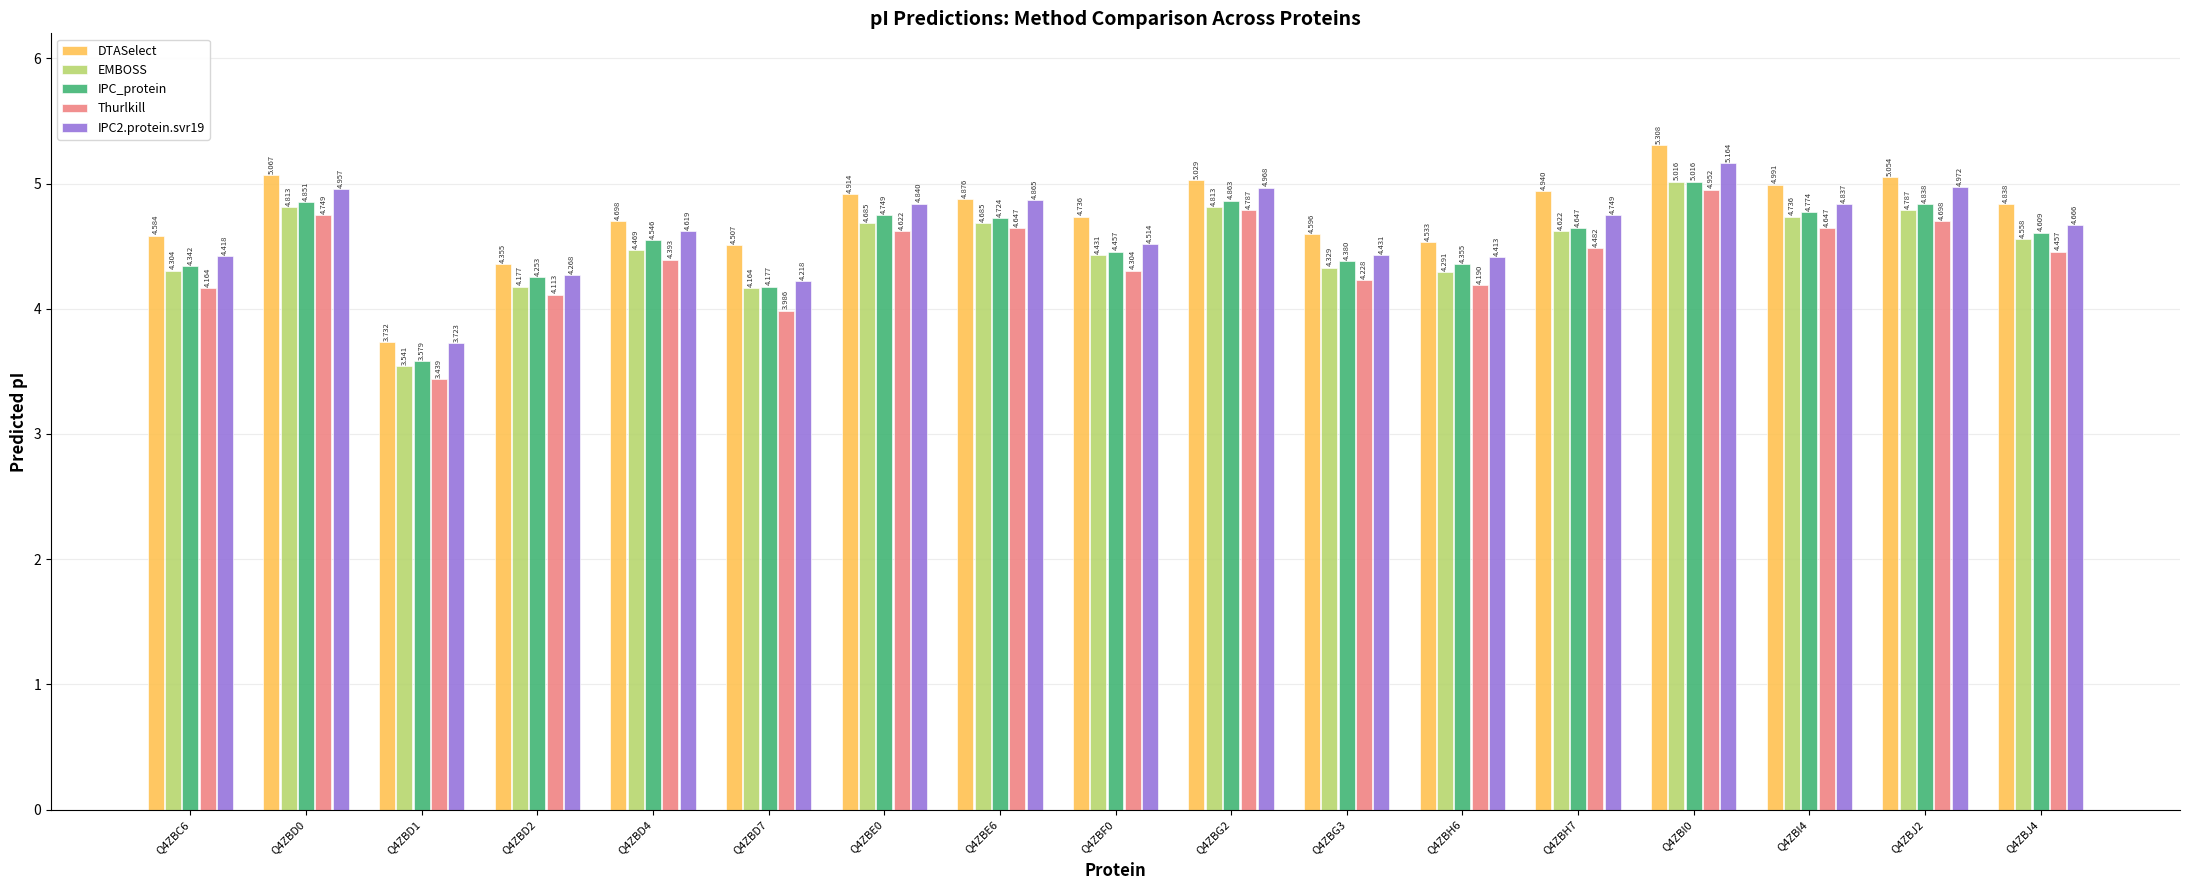

Where does the IPC2.protein.svr19 series first go above 4?

Q4ZBC6